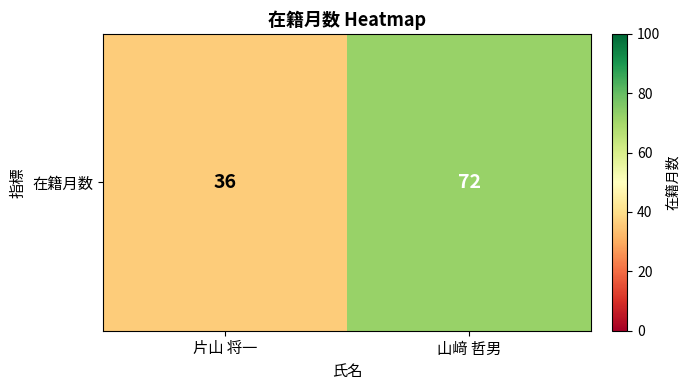

The chart shows a value of 72 at 山﨑 哲男. True or false?

True